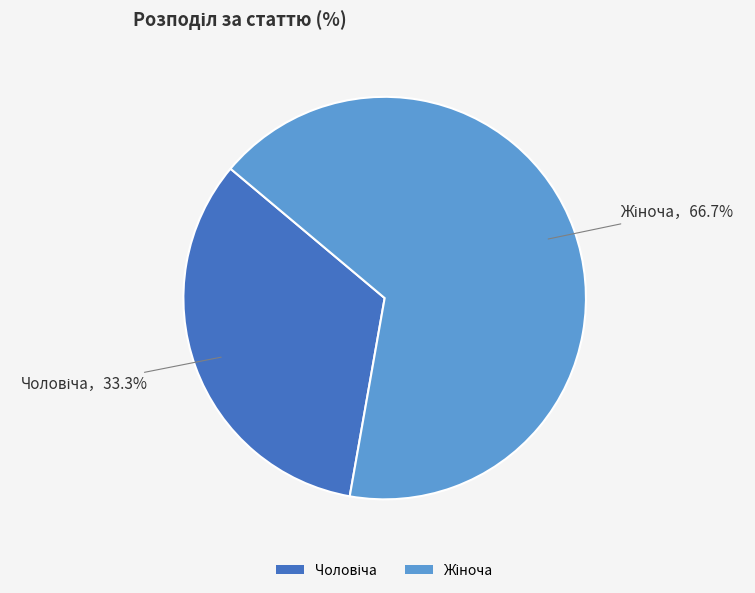

Is there any slice that represents more than half of the pie?

Yes